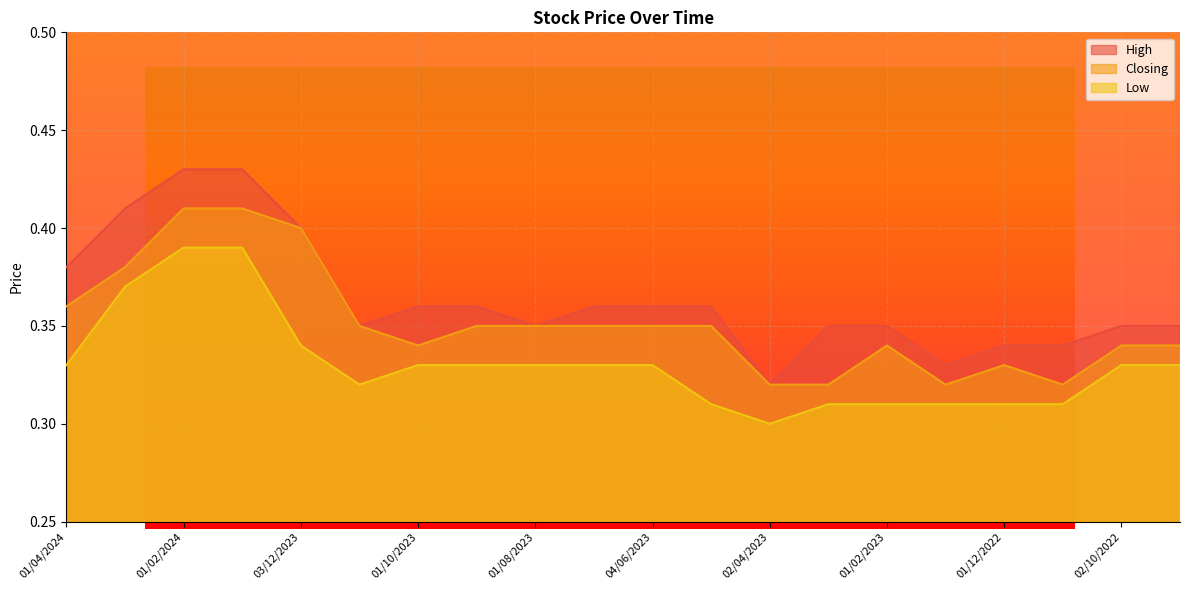

Rank the series at 03/09/2023 from highest to lowest value.

High, Closing, Low